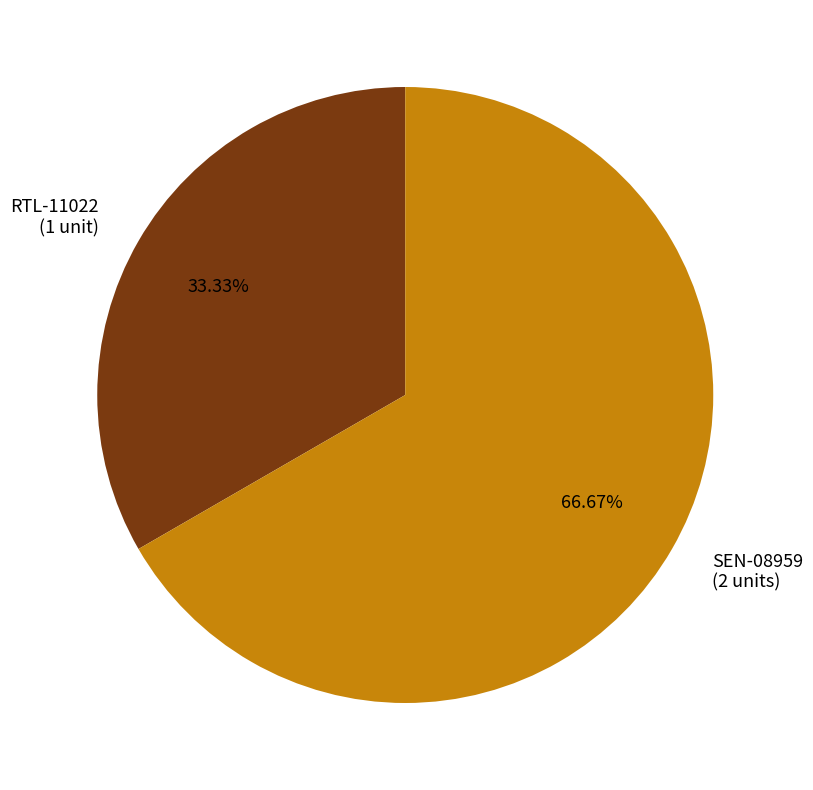

Rank the categories by value from lowest to highest.

RTL-11022, SEN-08959